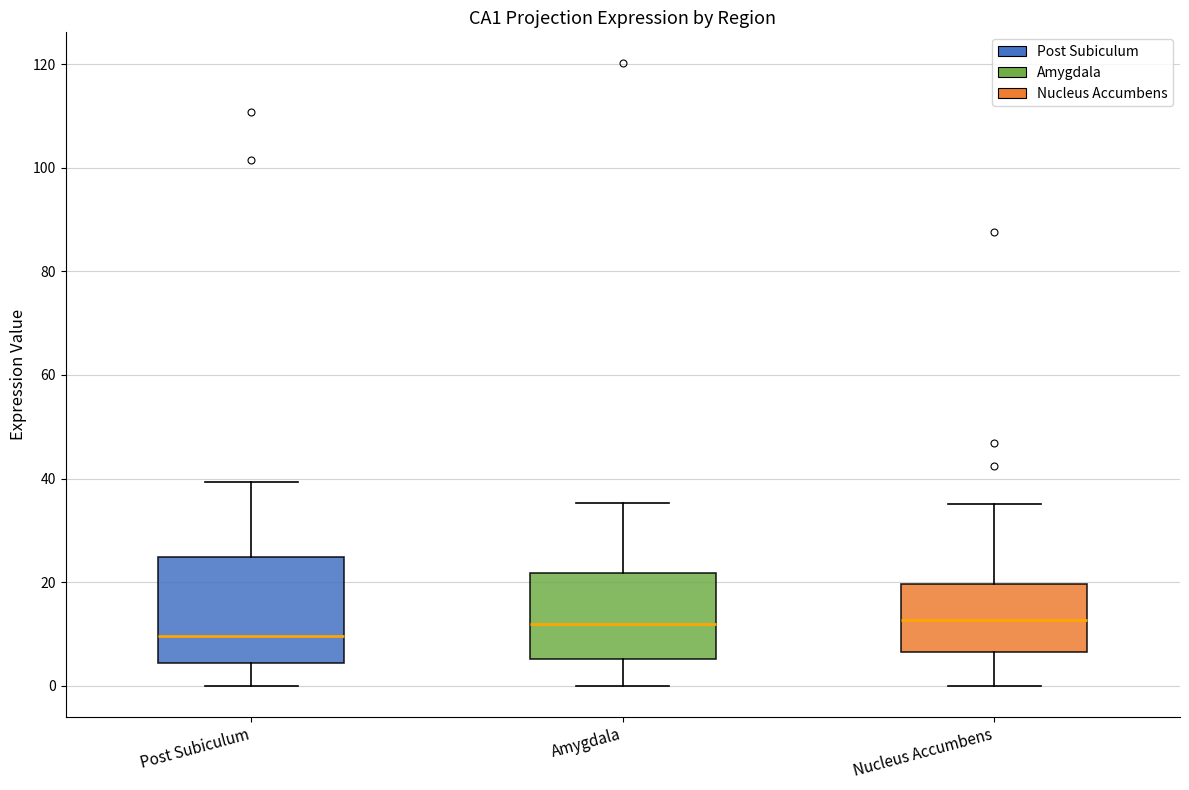

Reading left to right, transcribe this box plot: for each box, give where its median line is, the range the box spans, and where its two whiskers end, as read against the y-axis. The values are not printed on the chart, so give them approximately, as read against the axis.

Post Subiculum: median 10, box 4 to 24, whiskers 0 to 40
Amygdala: median 12, box 6 to 22, whiskers 0 to 36
Nucleus Accumbens: median 12, box 6 to 20, whiskers 0 to 36